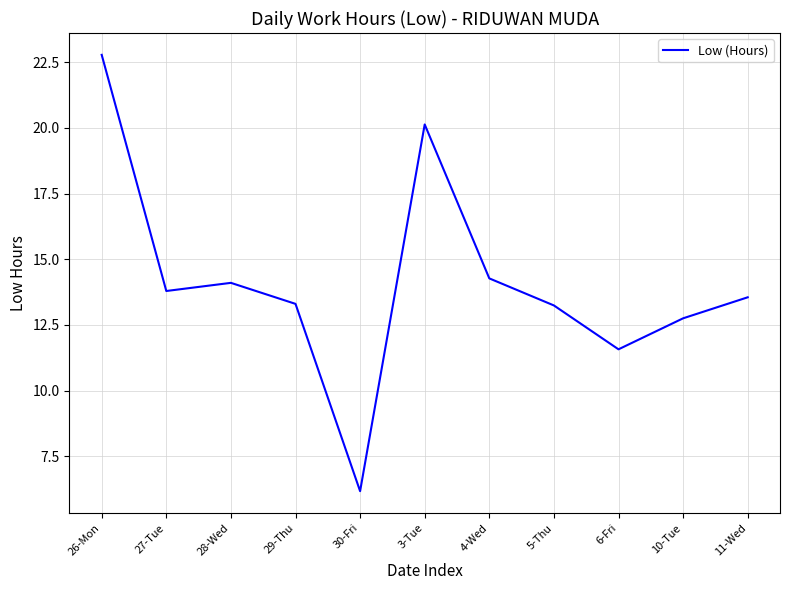

What is the difference between the maximum and minimum values?

16.6